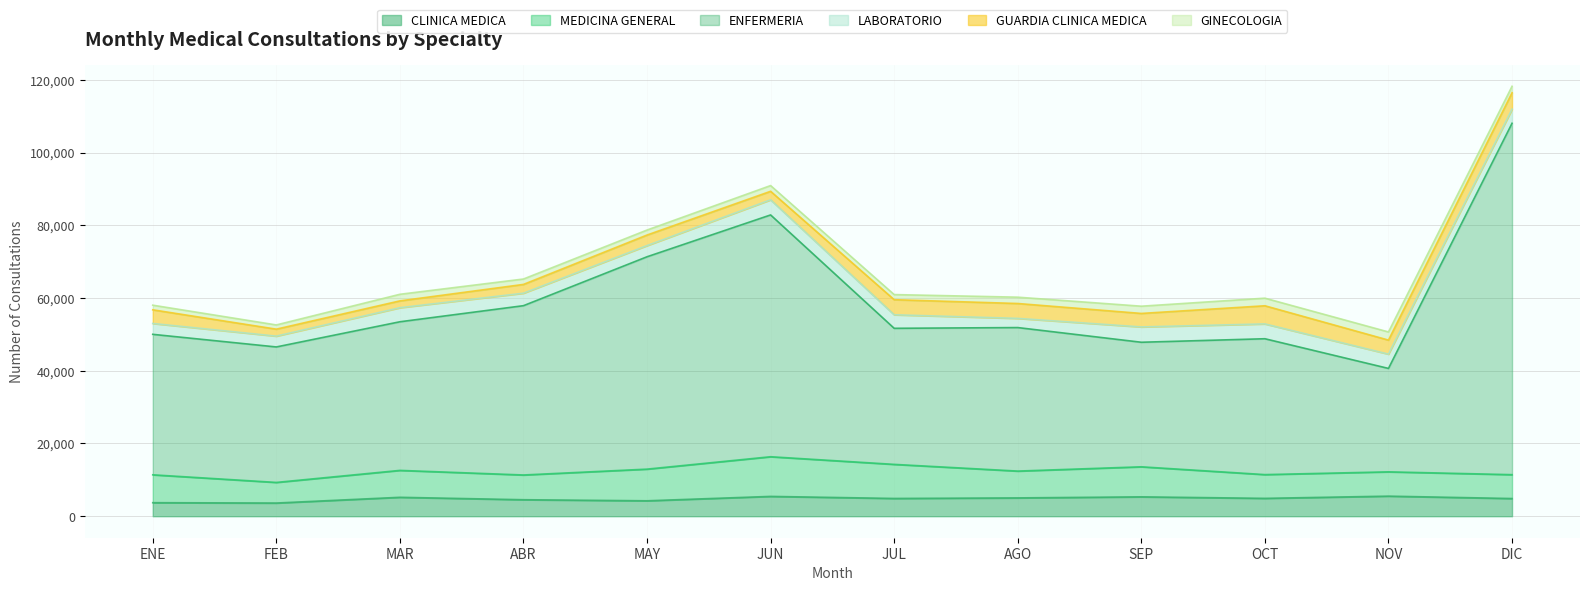

What are all the series names shown in the legend?

CLINICA MEDICA, MEDICINA GENERAL, ENFERMERIA, LABORATORIO, GUARDIA CLINICA MEDICA, GINECOLOGIA